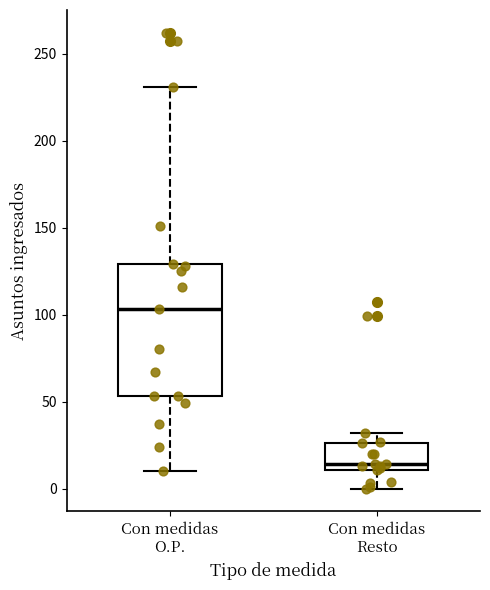

Reading left to right, transcribe this box plot: for each box, give where its median line is, the range the box spans, and where its two whiskers end, as read against the y-axis. The values are not printed on the chart, so give them approximately, as read against the axis.

Con medidas O.P.: median 105, box 55 to 130, whiskers 10 to 230
Con medidas Resto: median 15, box 10 to 25, whiskers 0 to 30